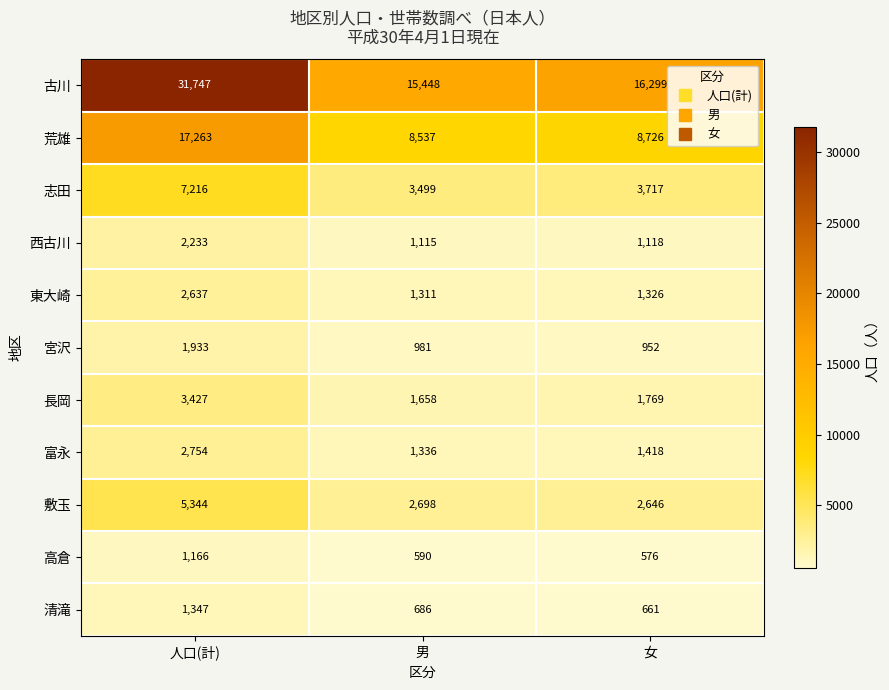

Which series has the widest spread of values?

古川